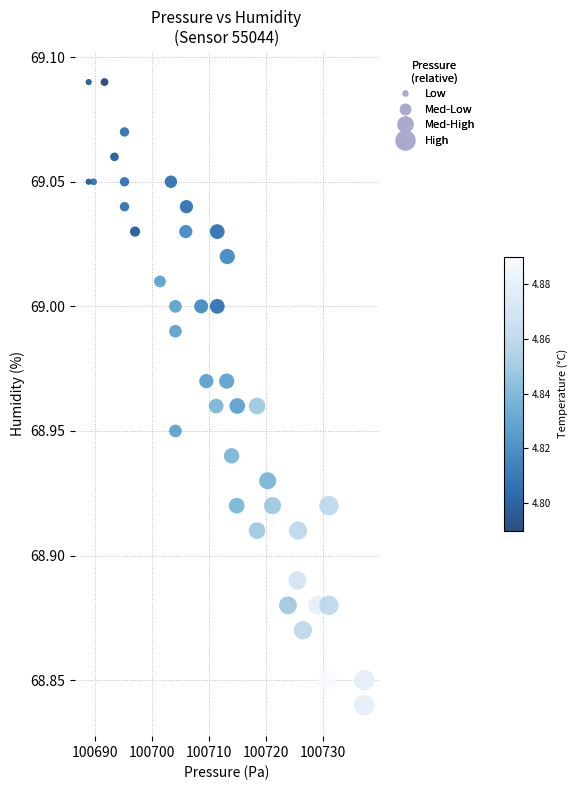

What is the range of X values (max minus min)?

48.2